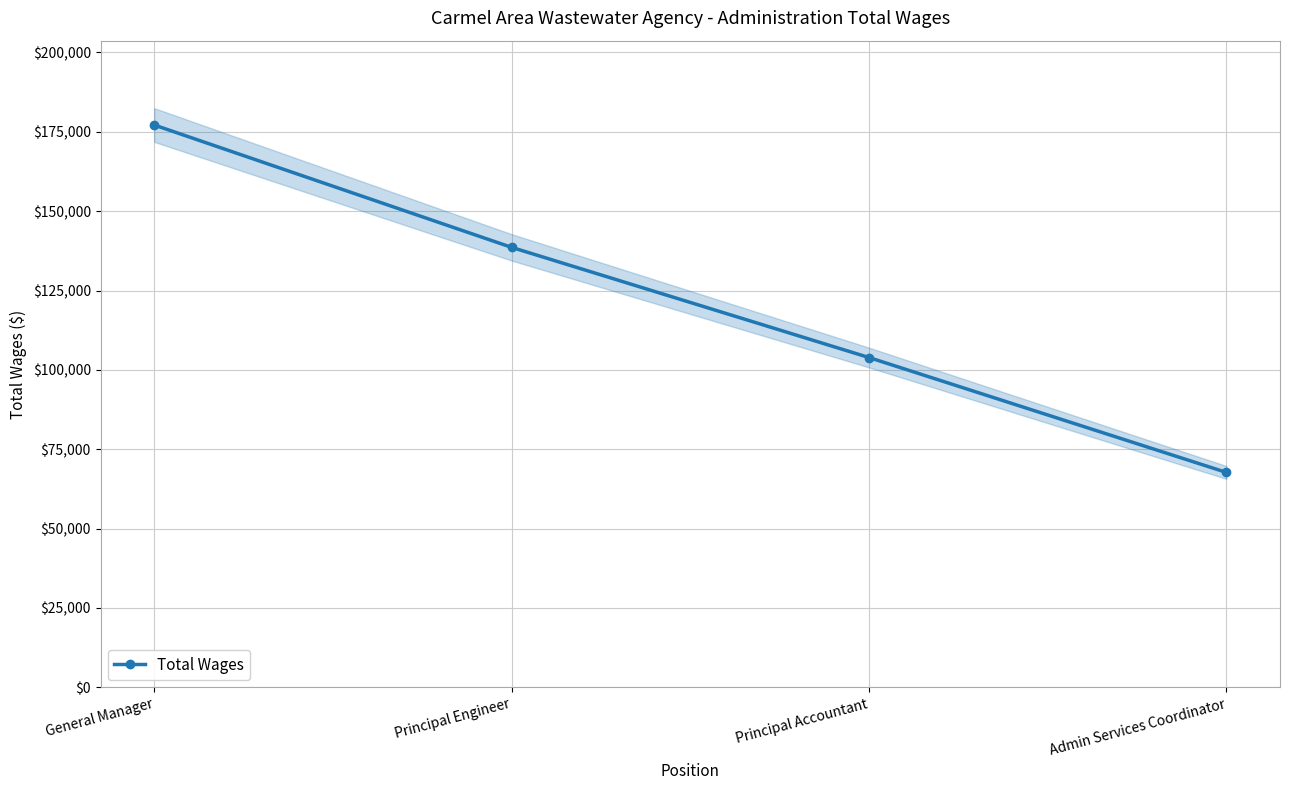

Rank the categories by value from highest to lowest.

General Manager, Principal Engineer, Principal Accountant, Admin Services Coordinator